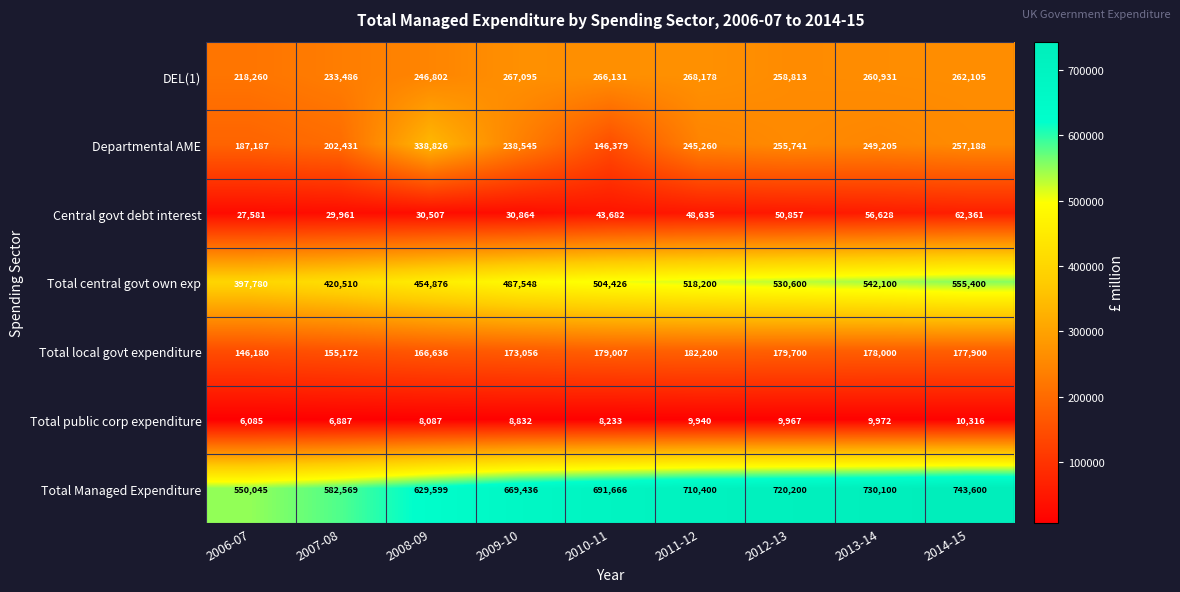

Where is Total Managed Expenditure nearest to the value 646822?

2008-09